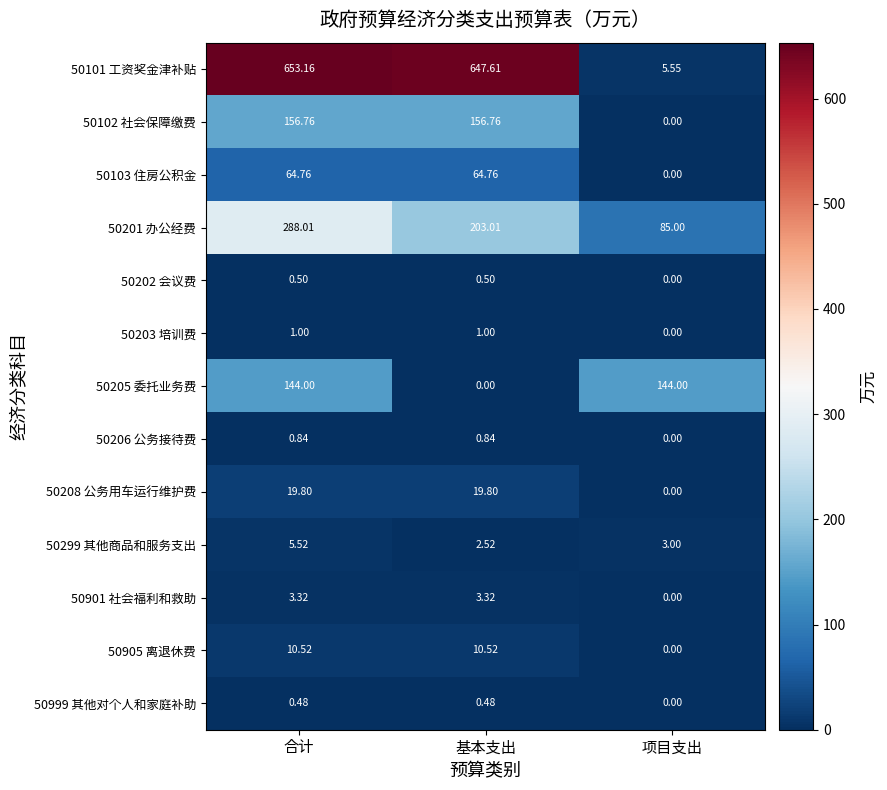

Count the number of categories in the chart.

3